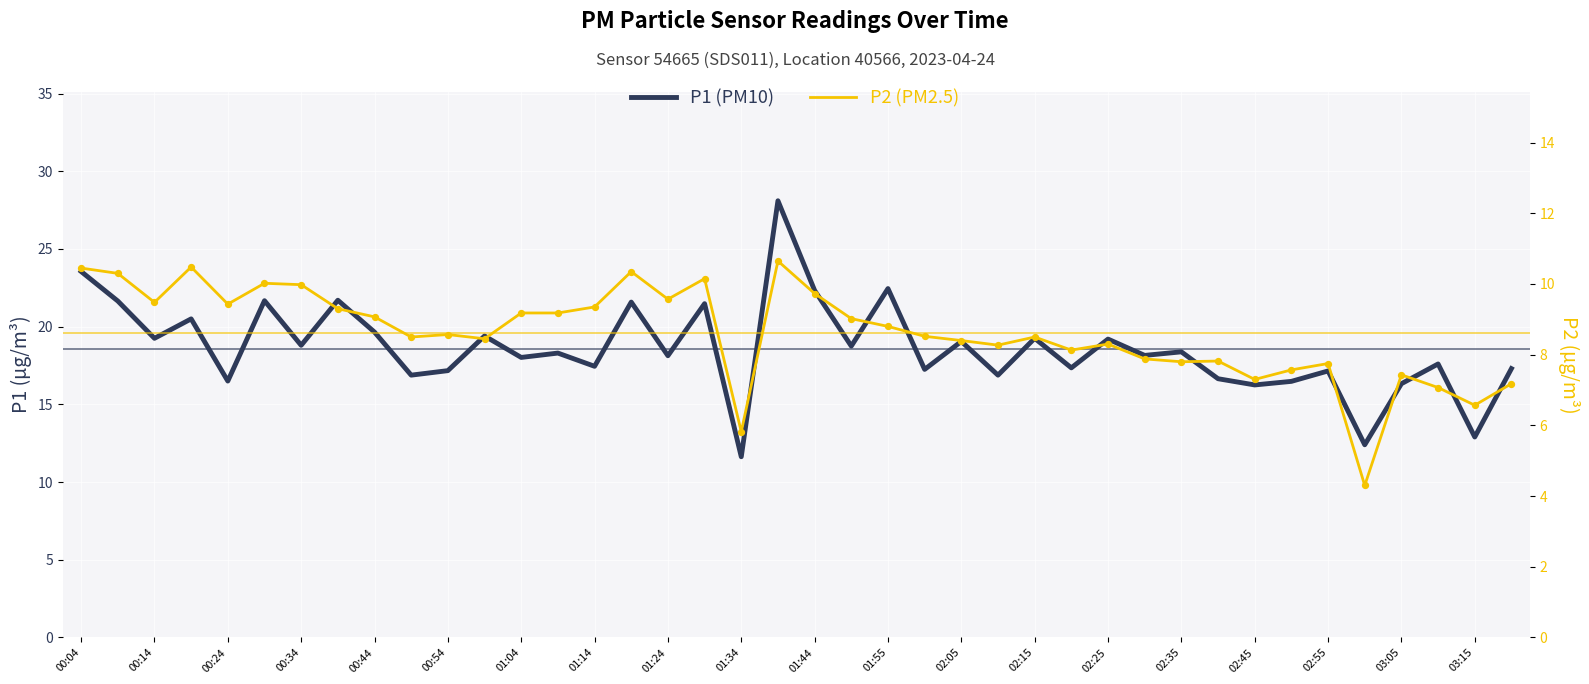

Is the value of P2 (PM2.5) at 02:35 greater than the value of P1 (PM10) at 21?

No